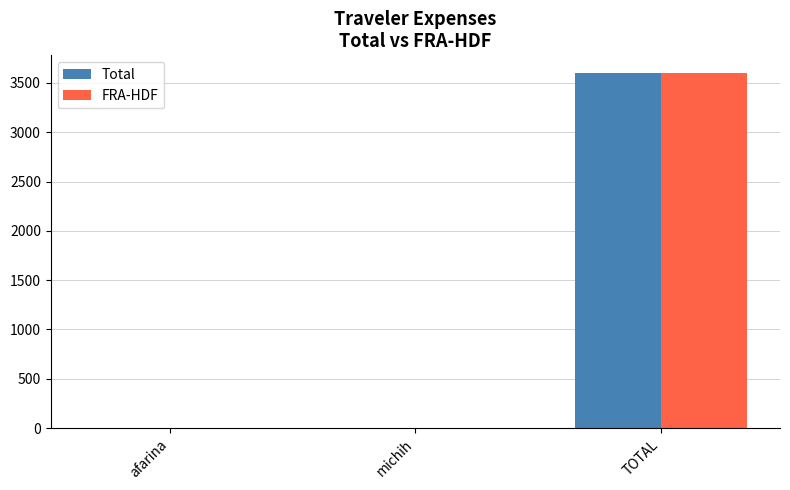

The value of FRA-HDF at michih is 4.2. True or false?

True